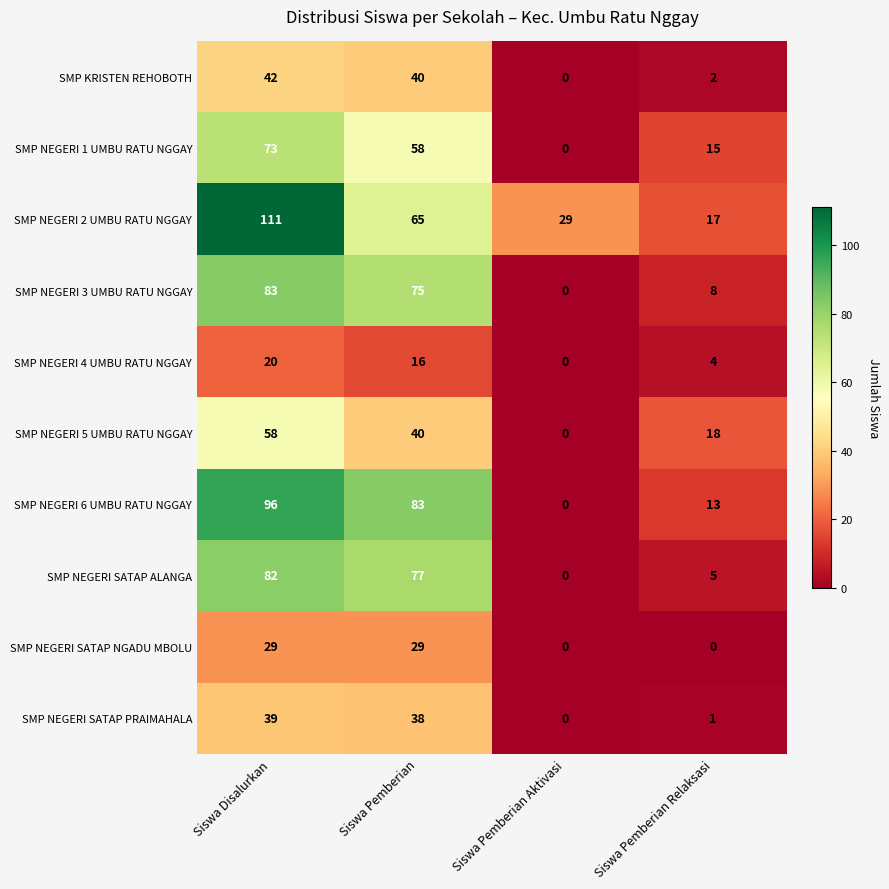

The value of SMP NEGERI SATAP ALANGA at Siswa Pemberian Relaksasi is 5. True or false?

True